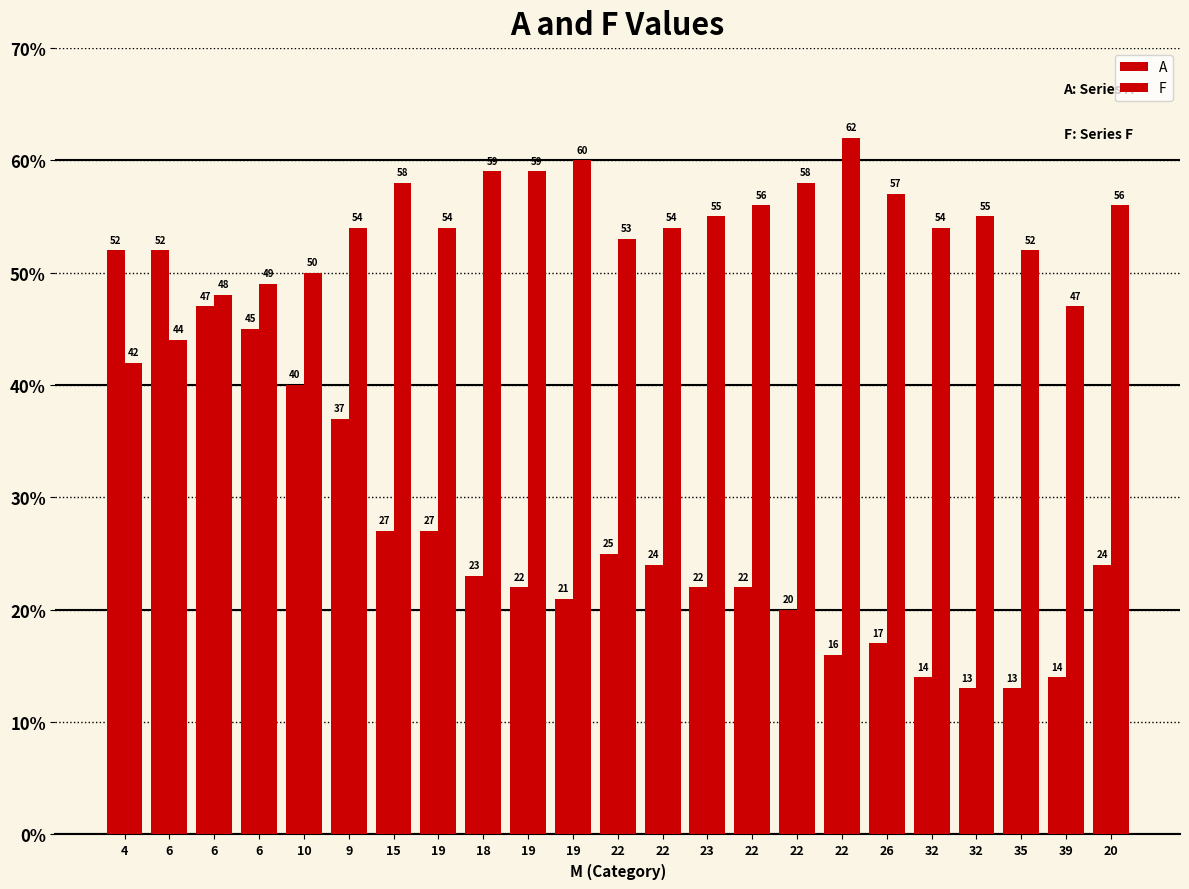

How many values in the A series are below 23?

11